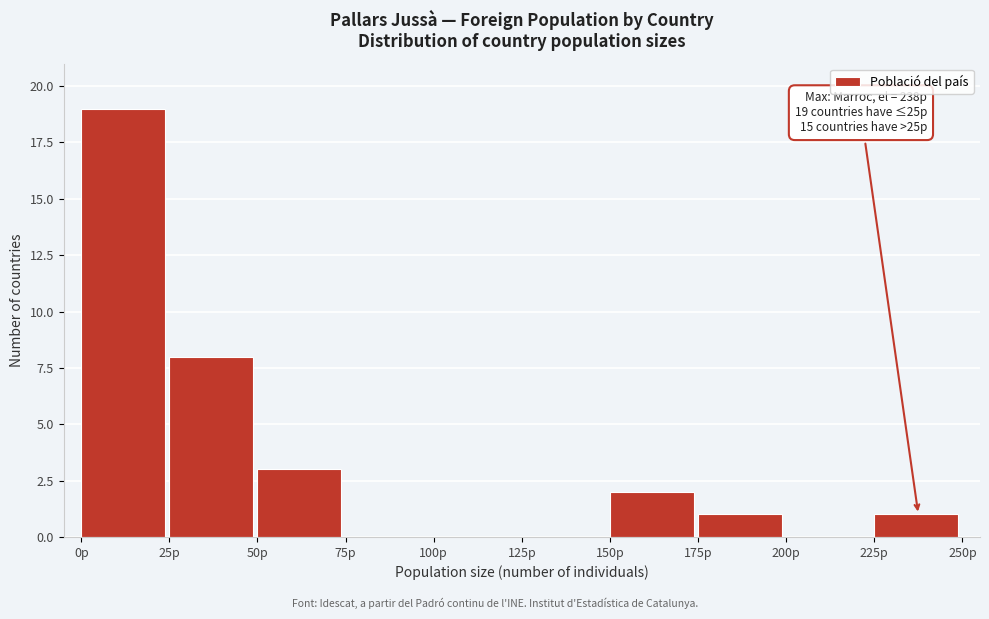

Over which range of the x-axis is the bar tallest?

0 to 25